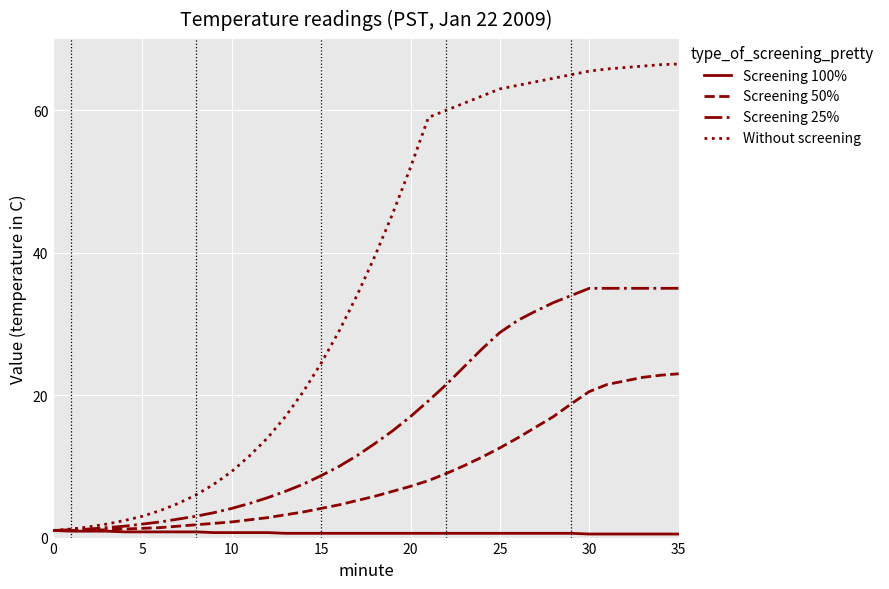

What are all the series names shown in the legend?

Screening 100%, Screening 50%, Screening 25%, Without screening